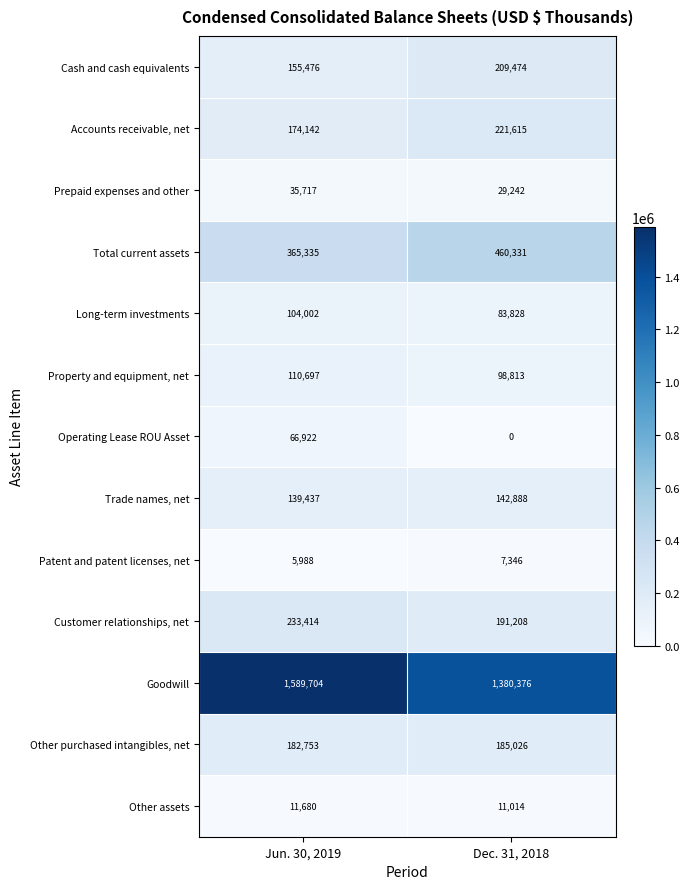

Reading left to right, list all the values displayed in this chart.

Cash and cash equivalents: 155476	209474
Accounts receivable, net: 174142	221615
Prepaid expenses and other: 35717	29242
Total current assets: 365335	460331
Long-term investments: 104002	83828
Property and equipment, net: 110697	98813
Operating Lease ROU Asset: 66922	0
Trade names, net: 139437	142888
Patent and patent licenses, net: 5988	7346
Customer relationships, net: 233414	191208
Goodwill: 1589704	1380376
Other purchased intangibles, net: 182753	185026
Other assets: 11680	11014